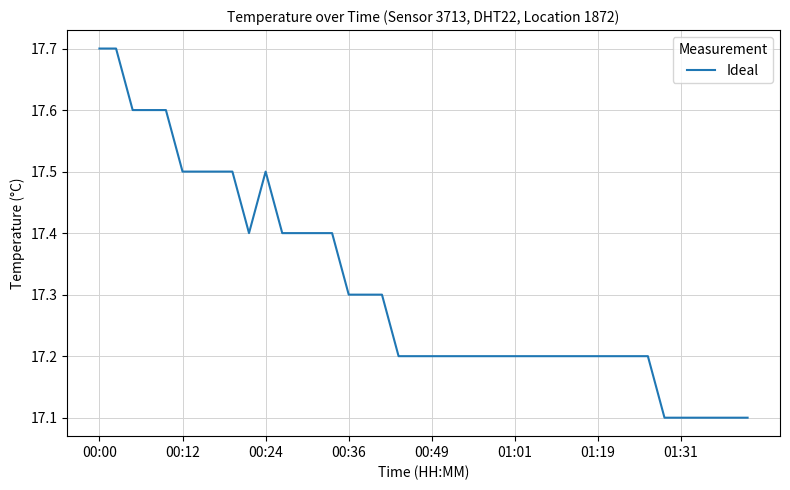

Does the chart have visible grid lines?

Yes